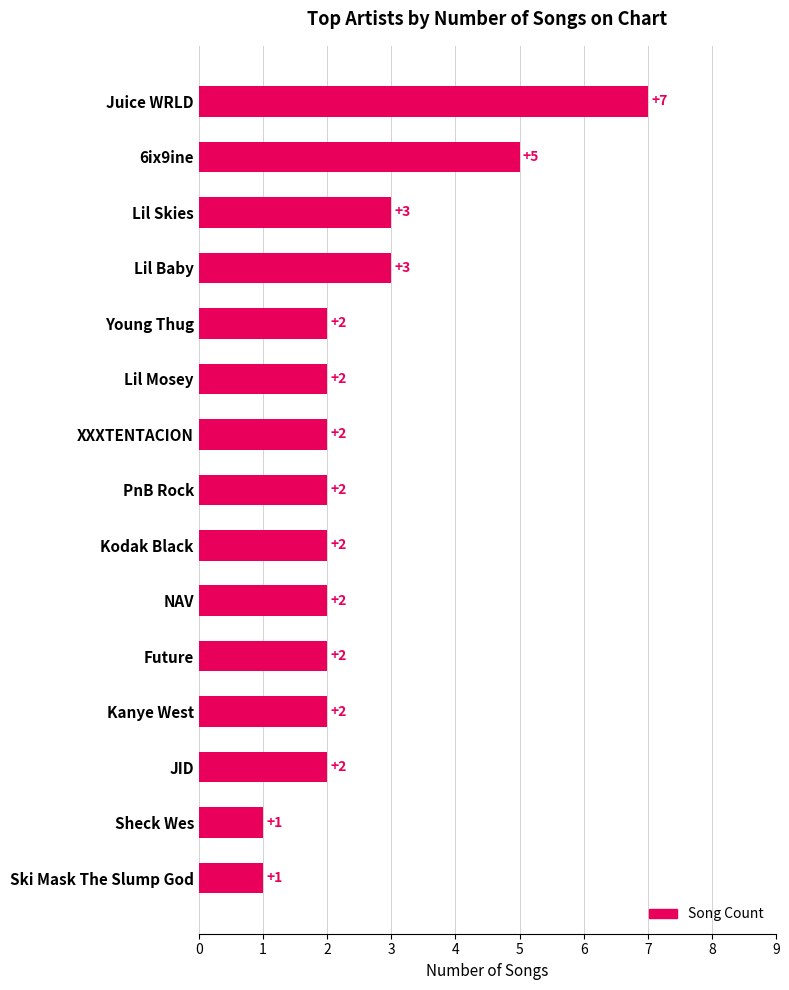

Which label corresponds to the largest value in the chart?

Juice WRLD